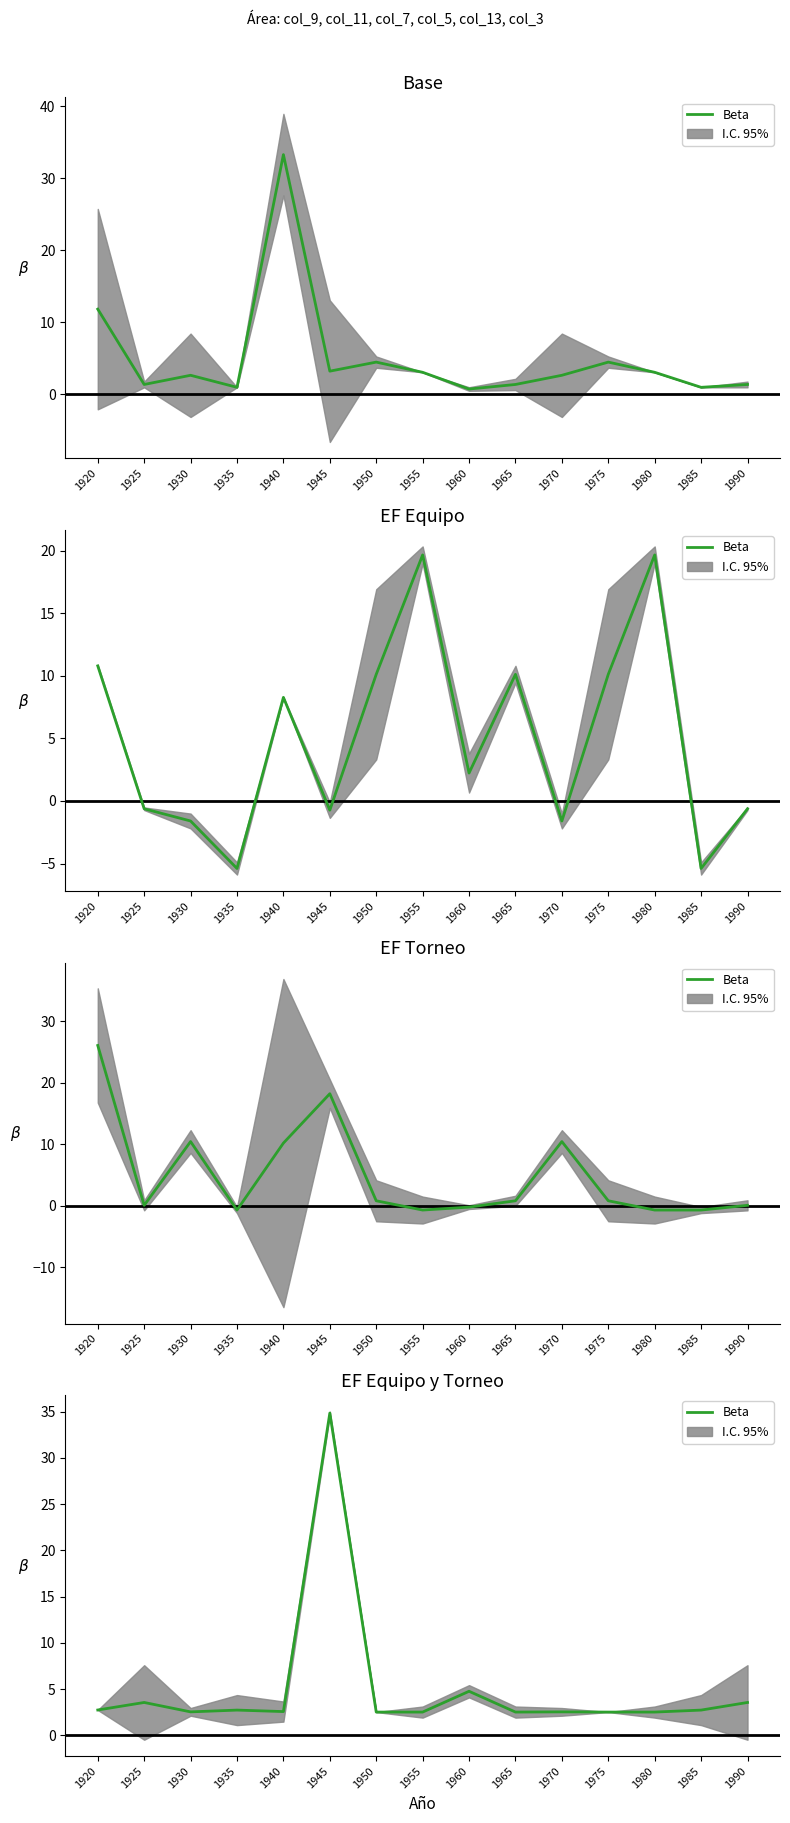

Read the value at 1985.

2.7